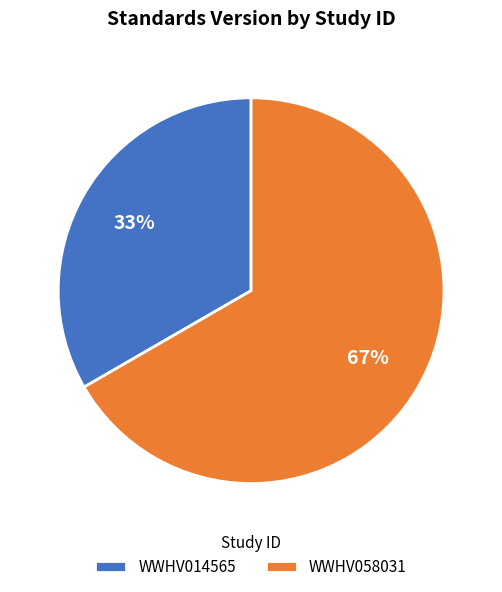

What is the largest slice in the pie chart?

WWHV058031